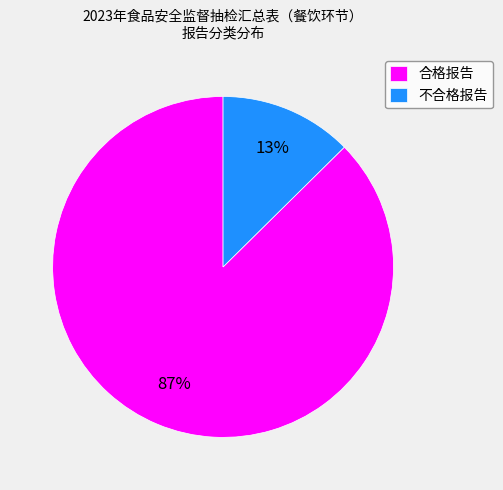

To the nearest percent, what is the combined percentage of 合格报告 and 不合格报告?

100%